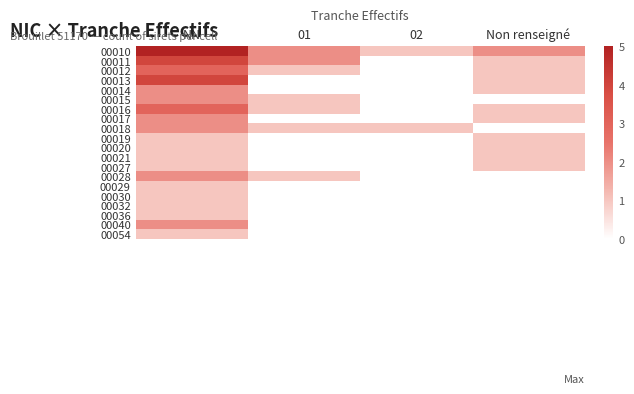

What is the total value across all series at Non renseigné?

12